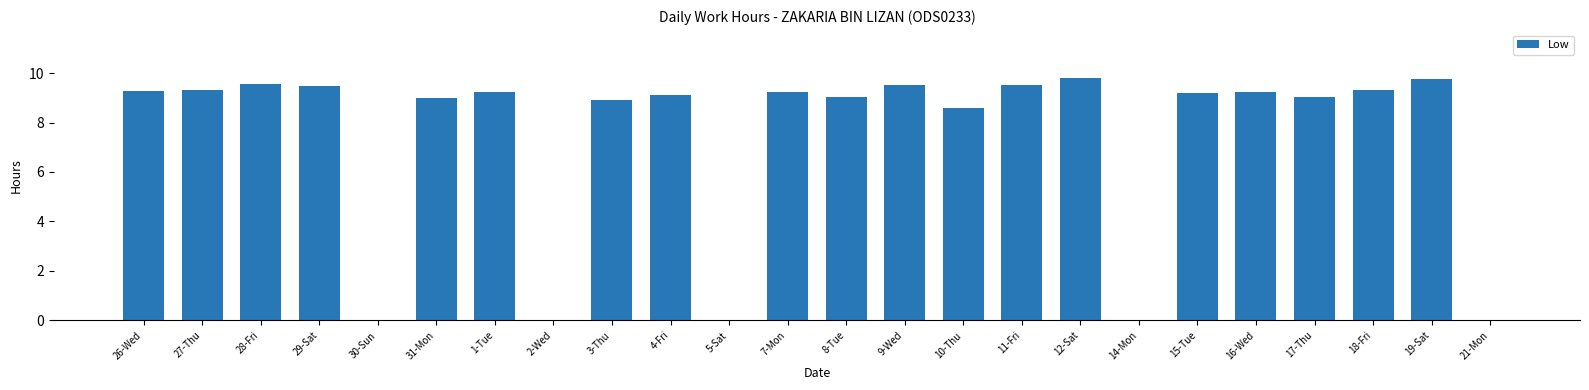

What is the greatest value displayed?

9.8